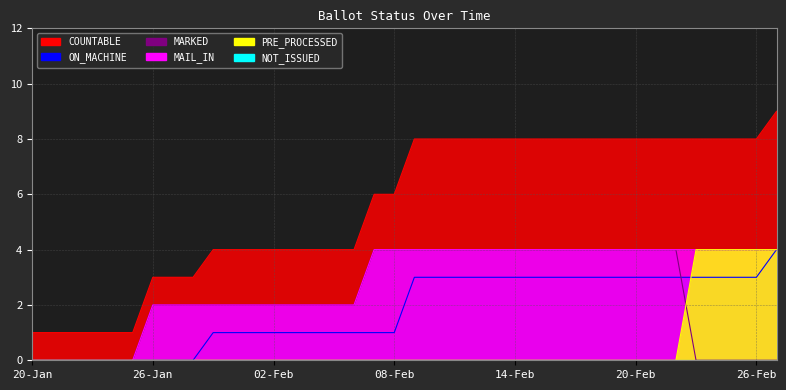

Between 16-Feb and 09-Feb, which is larger?

16-Feb